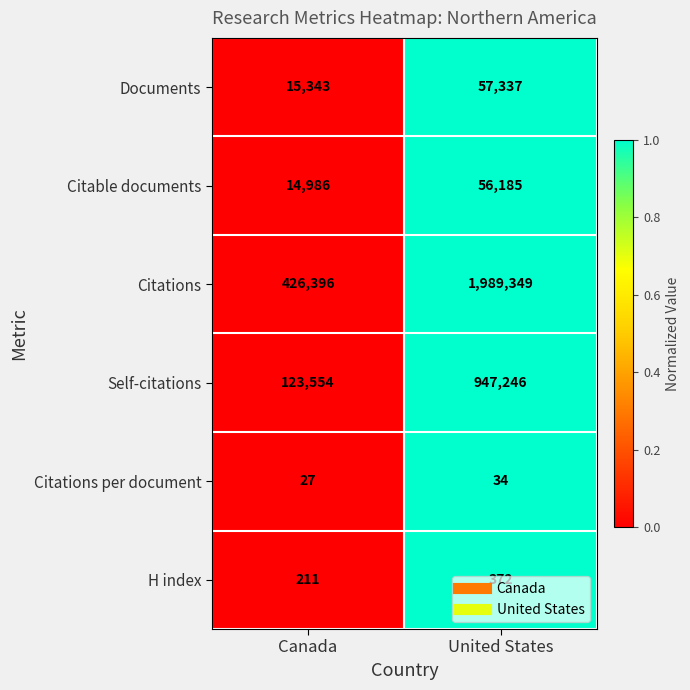

List the series in order of their peak value, highest first.

Citations, Self-citations, Documents, Citable documents, H index, Citations per document